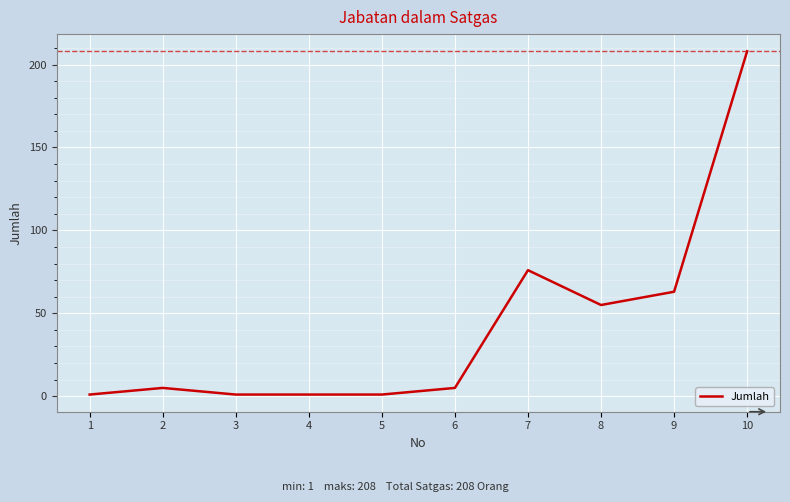

At which label is the value closest to 104?

7